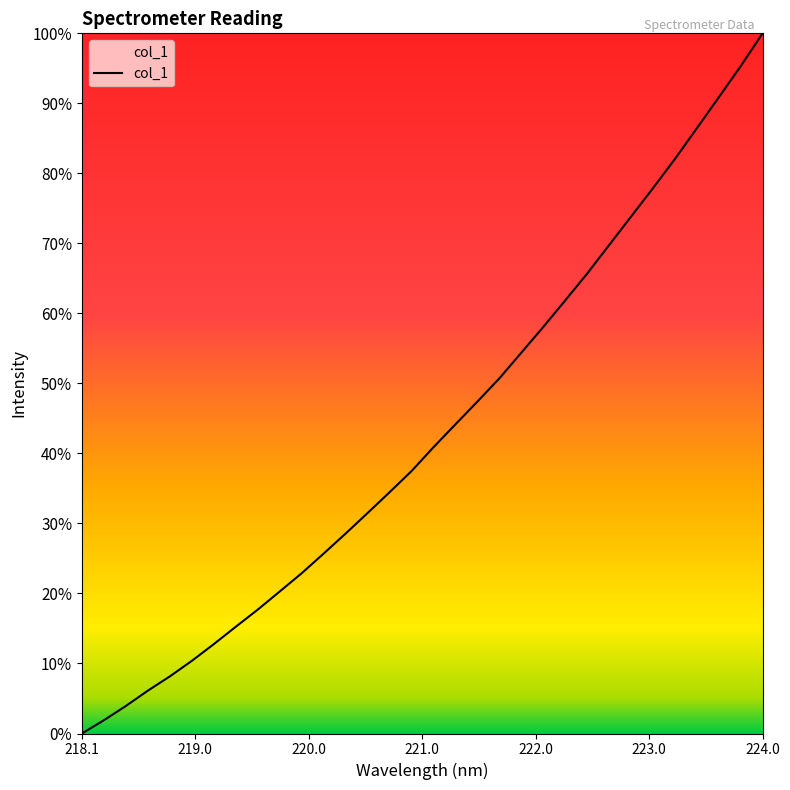

What is the maximum value shown in the chart?

100.0